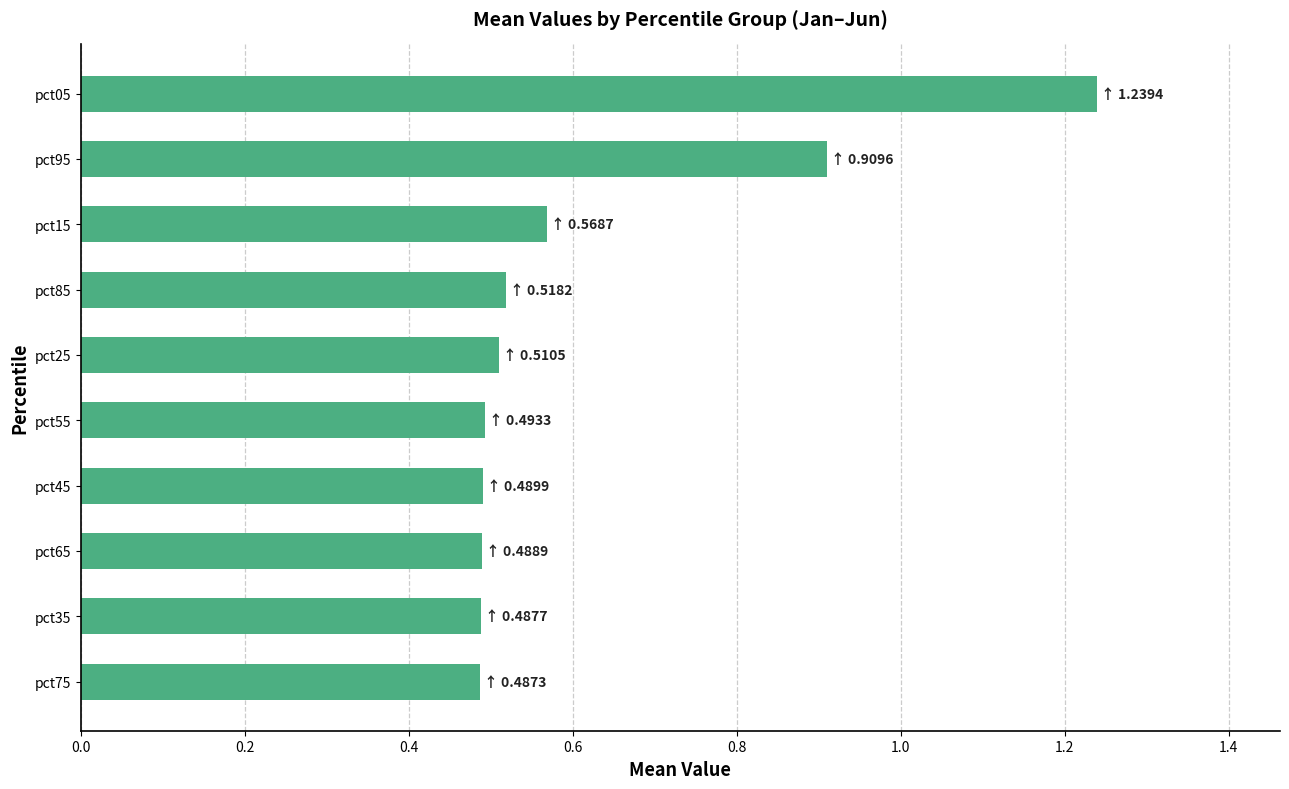

What is the difference between the second highest and second lowest values?

0.4